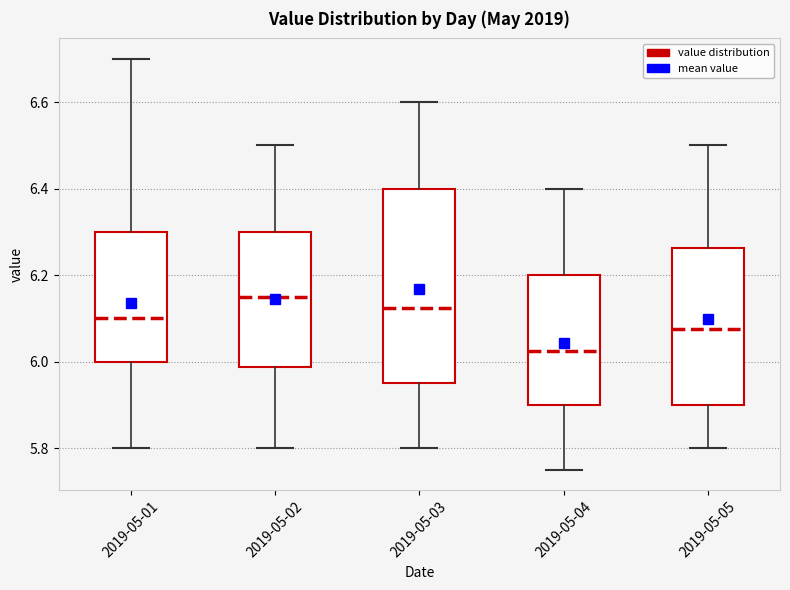

Where does the lower whisker of the box for 2019-05-02 end on the y-axis? The values are not printed on the chart, so give them approximately, as read against the axis.

5.80